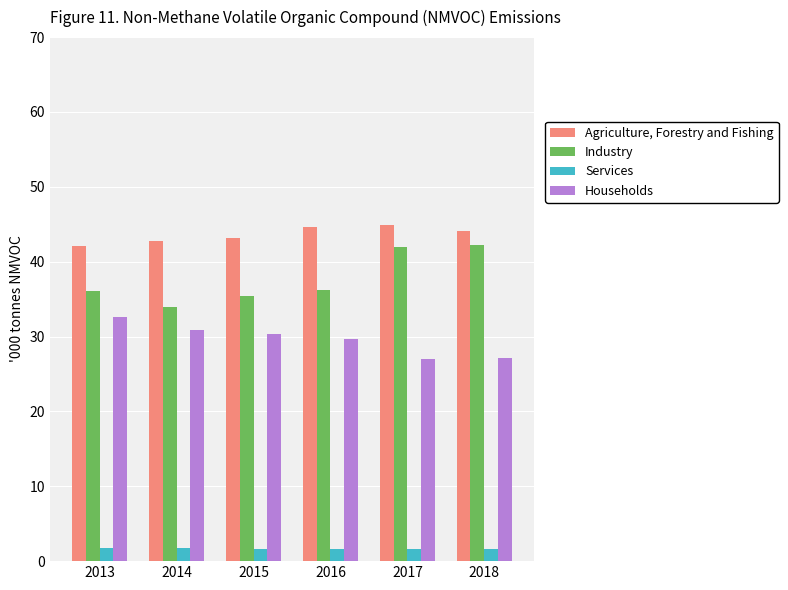

What is the maximum value shown in the chart?

44.9